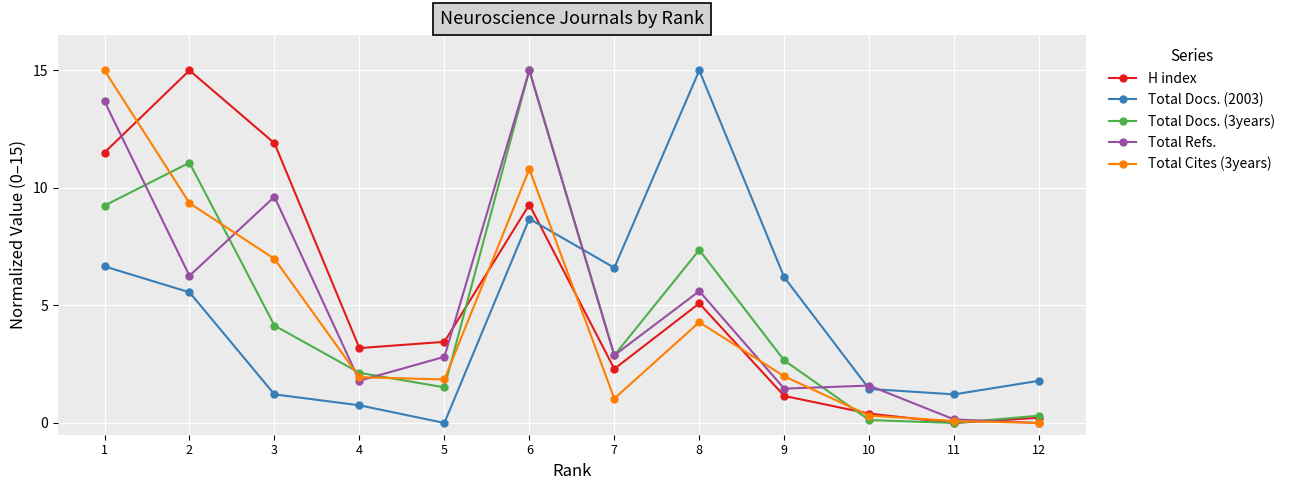

What are all the series names shown in the legend?

H index, Total Docs. (2003), Total Docs. (3years), Total Refs., Total Cites (3years)